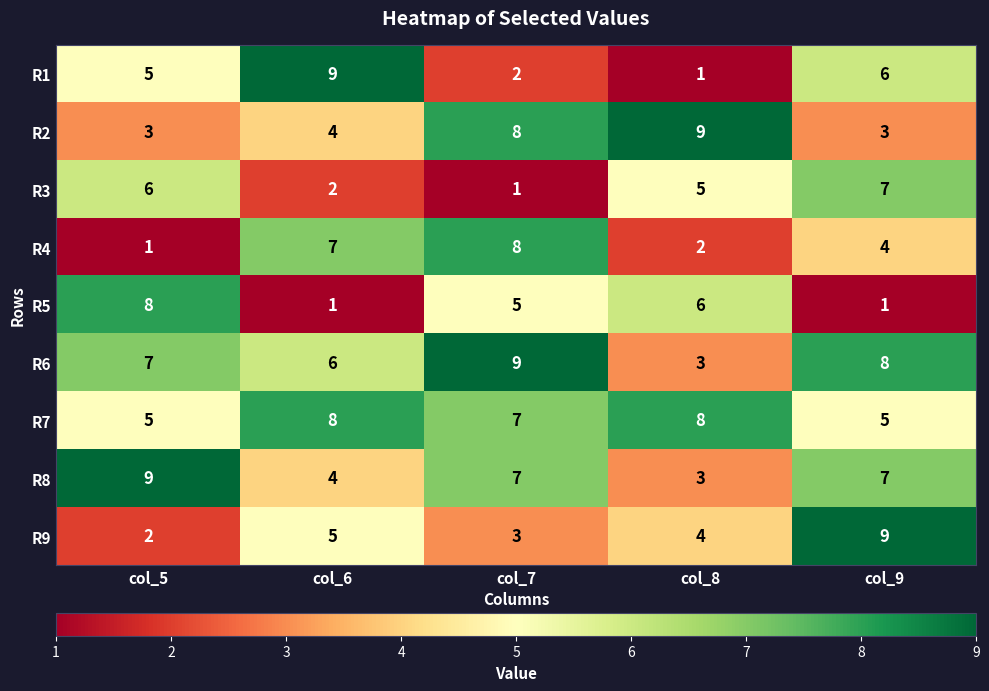

At how many categories does at least one series exceed 2?

5